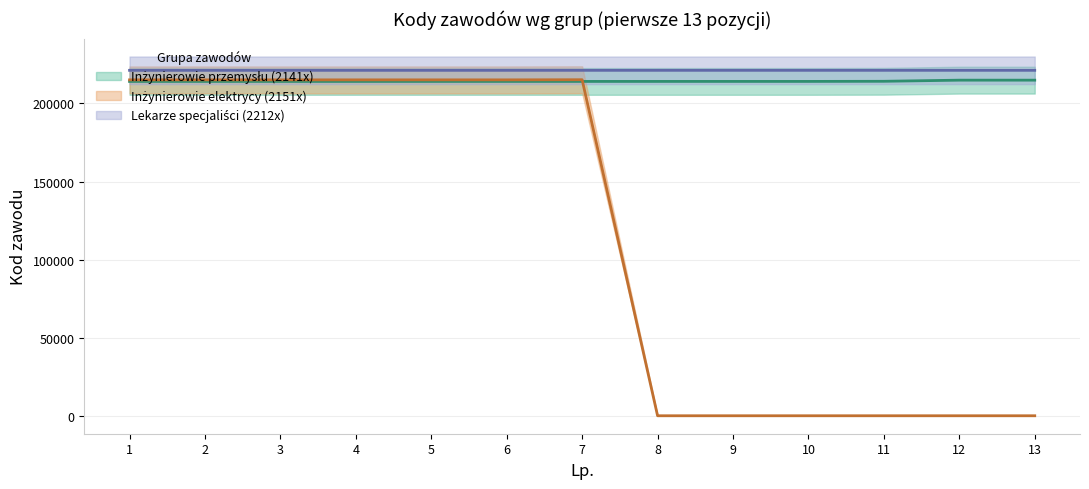

True or false: Inżynierowie przemysłu (2141x) and Lekarze specjaliści (2212x) intersect in this chart.

False